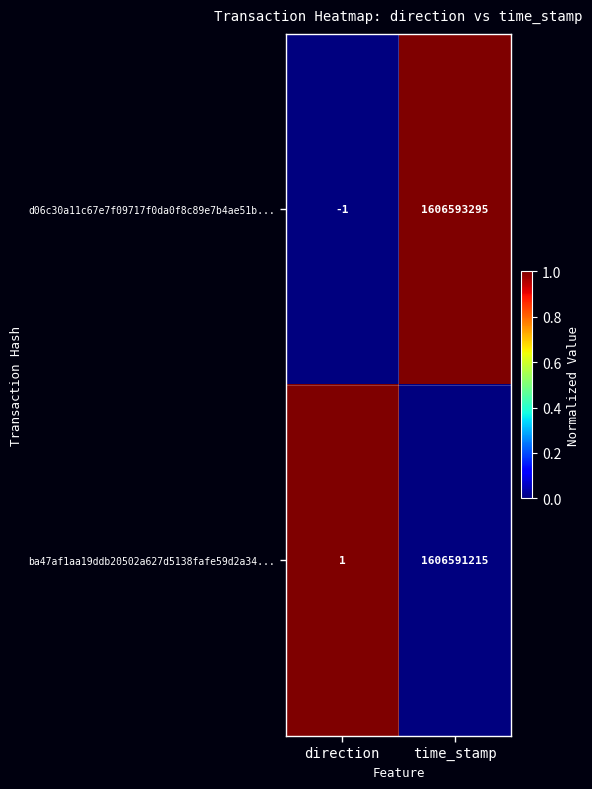

Which series has the largest total across all categories?

d06c30a11c67e7f09717f0da0f8c89e7b4ae51b...